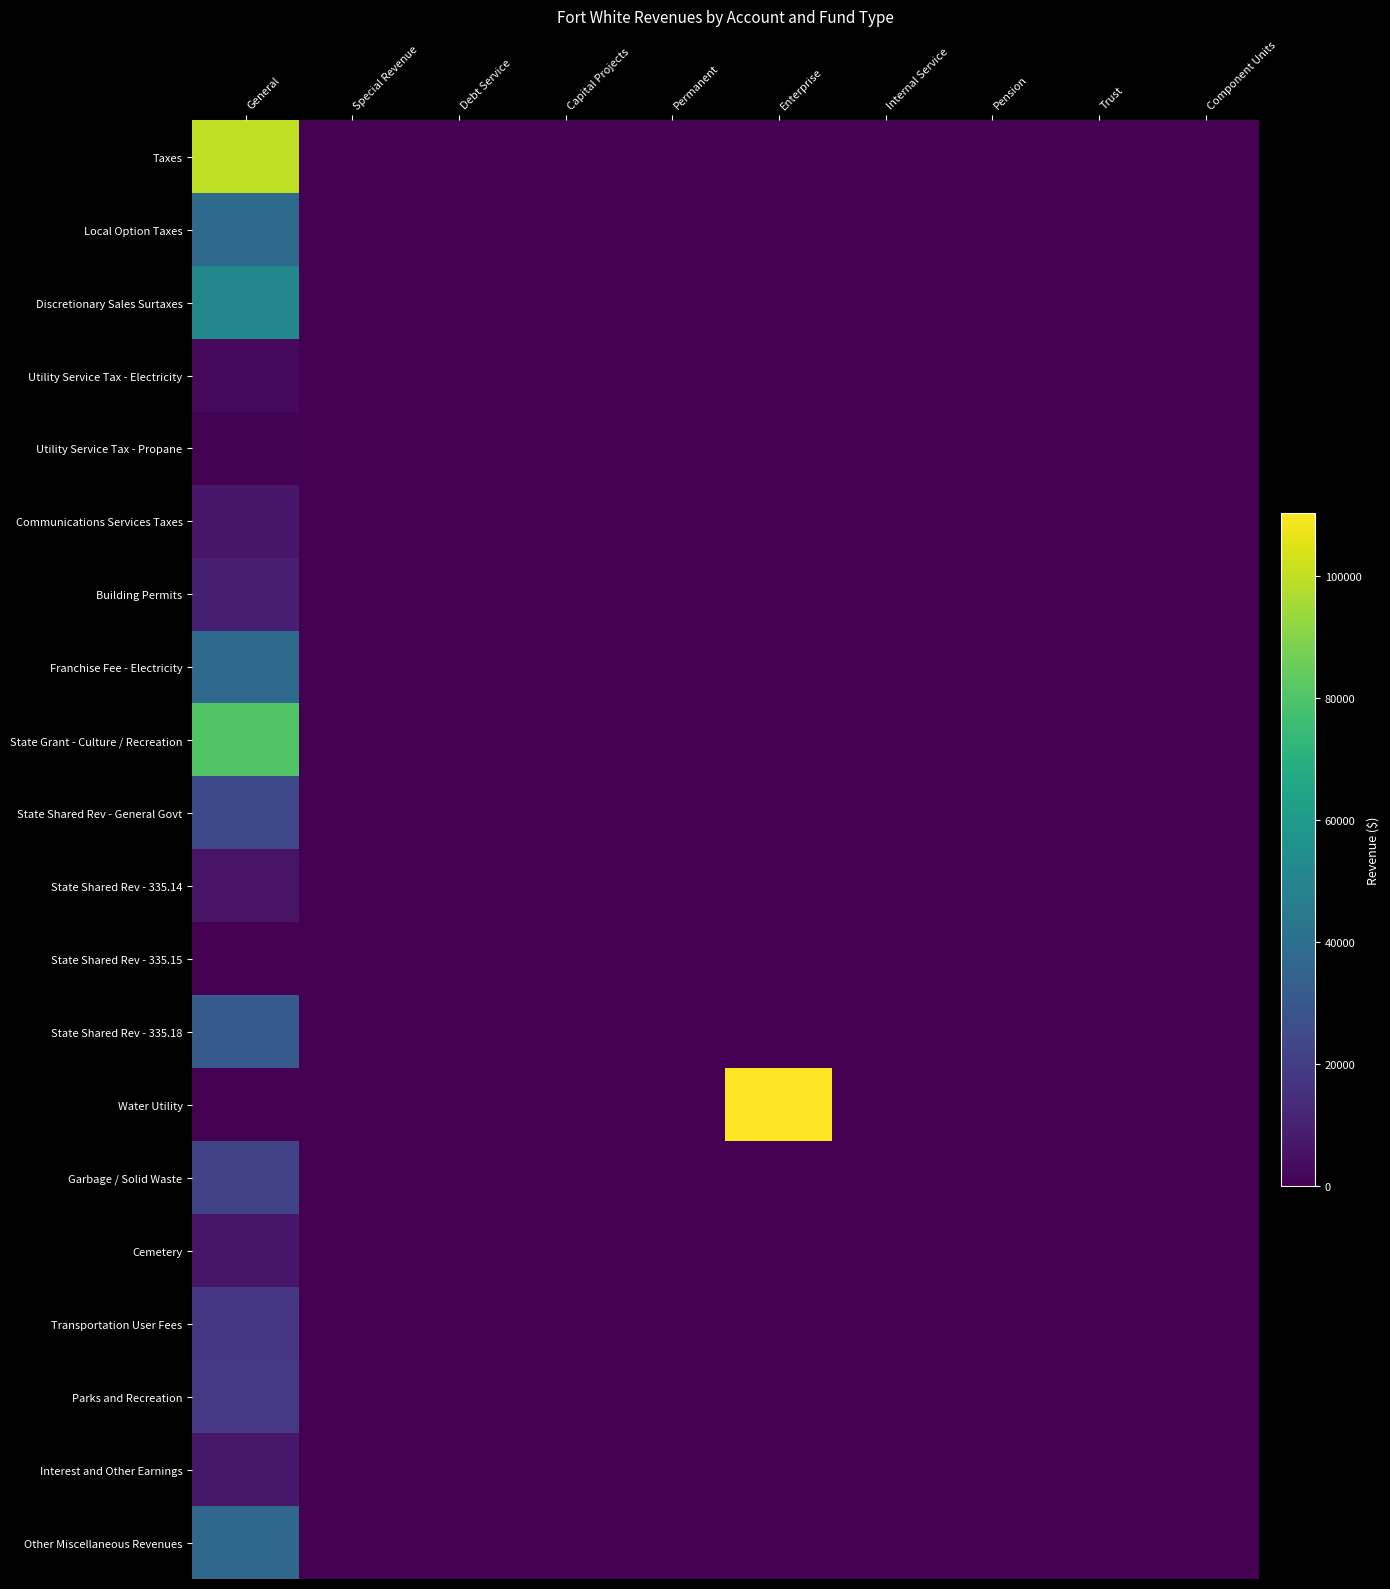

Which has a higher value, Trust or Component Units?

Trust